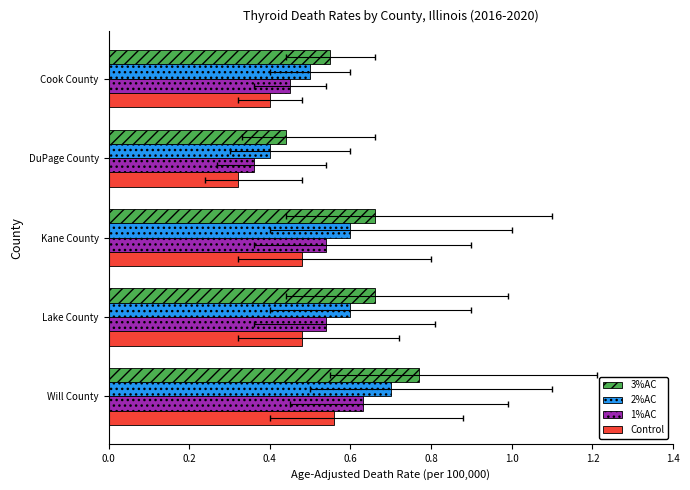

Which series has the widest spread of values?

3%AC